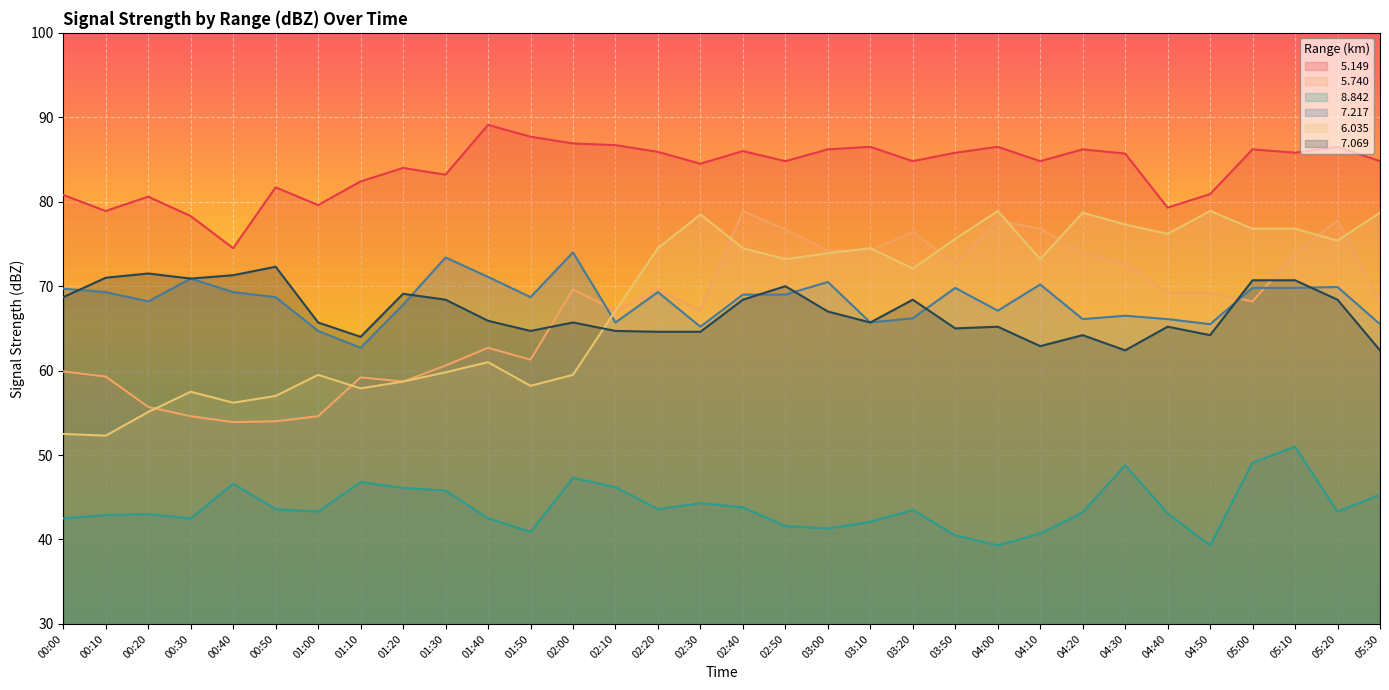

What is the smallest value displayed?

39.3